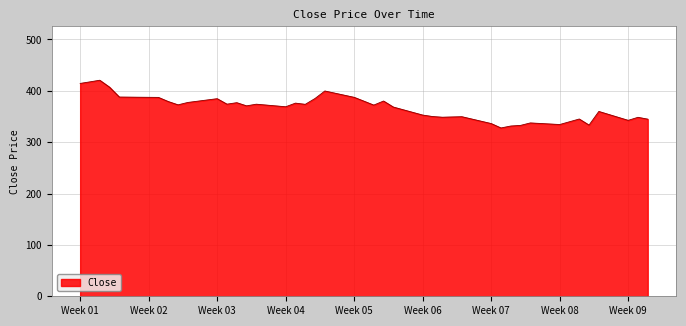

What is the greatest value displayed?

420.6